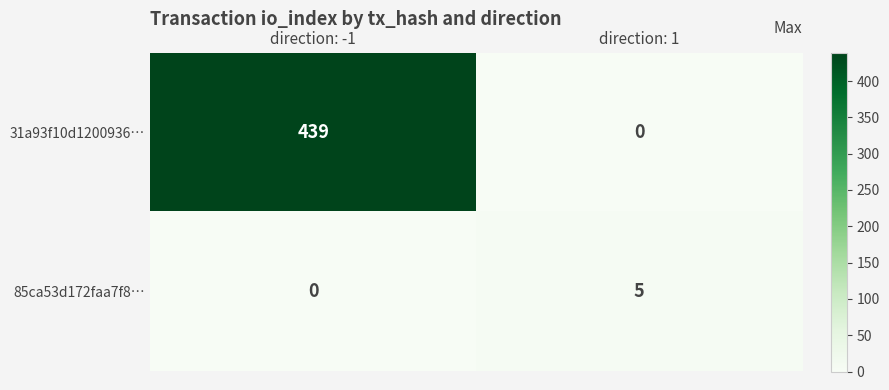

What is the difference between the highest and lowest values at direction: -1?

439